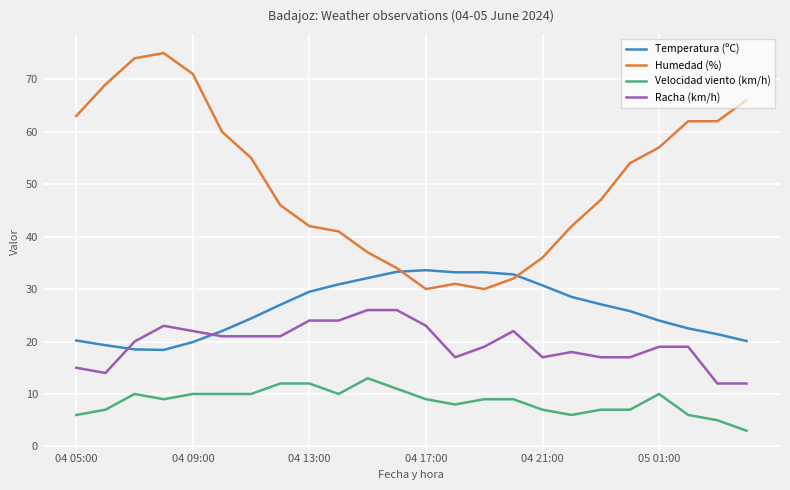

What is the highest value of the Velocidad viento (km/h) series?

13.0